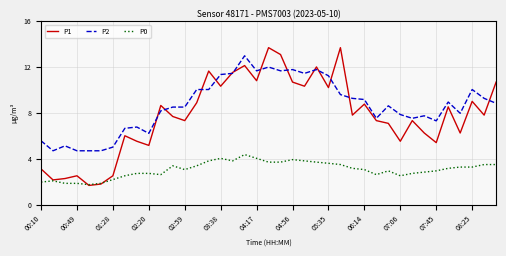

List the series in order of their peak value, highest first.

P1, P2, P0